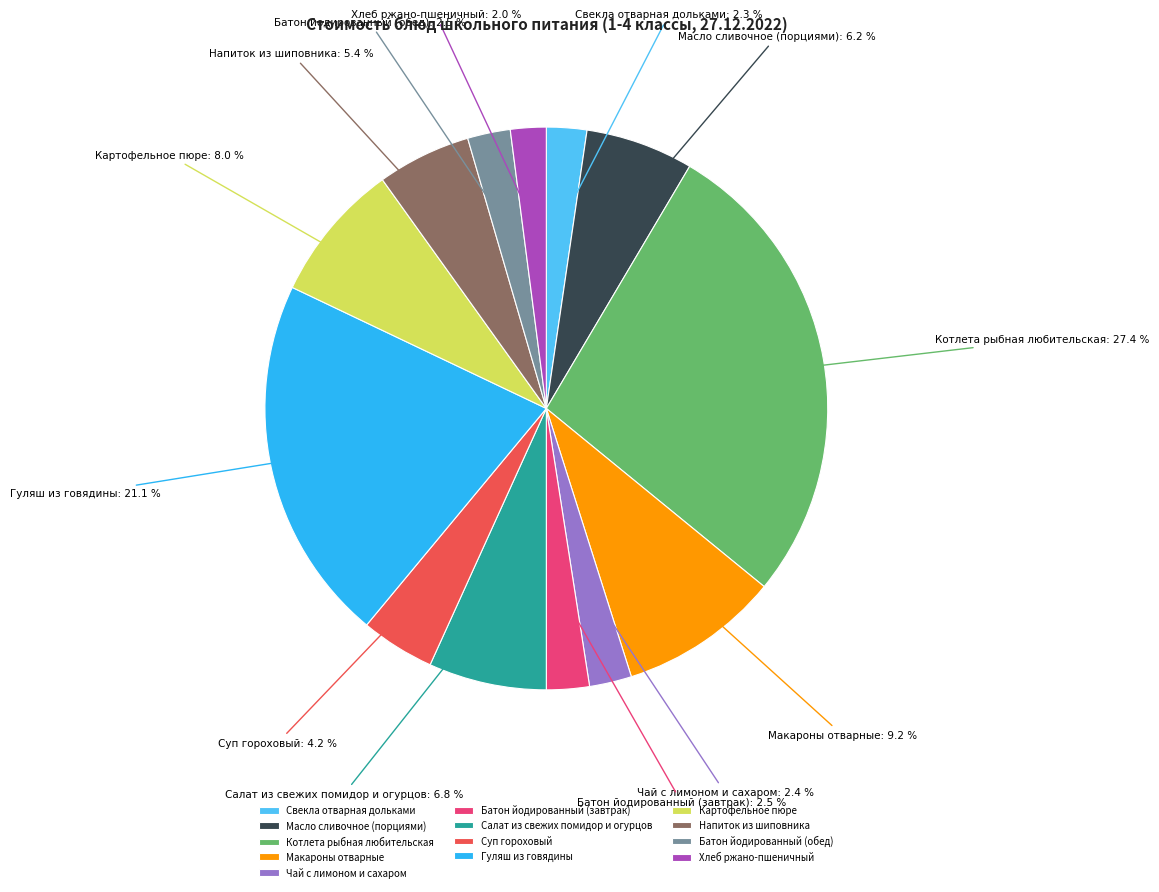

Is Гуляш из говядины the majority of the pie?

No